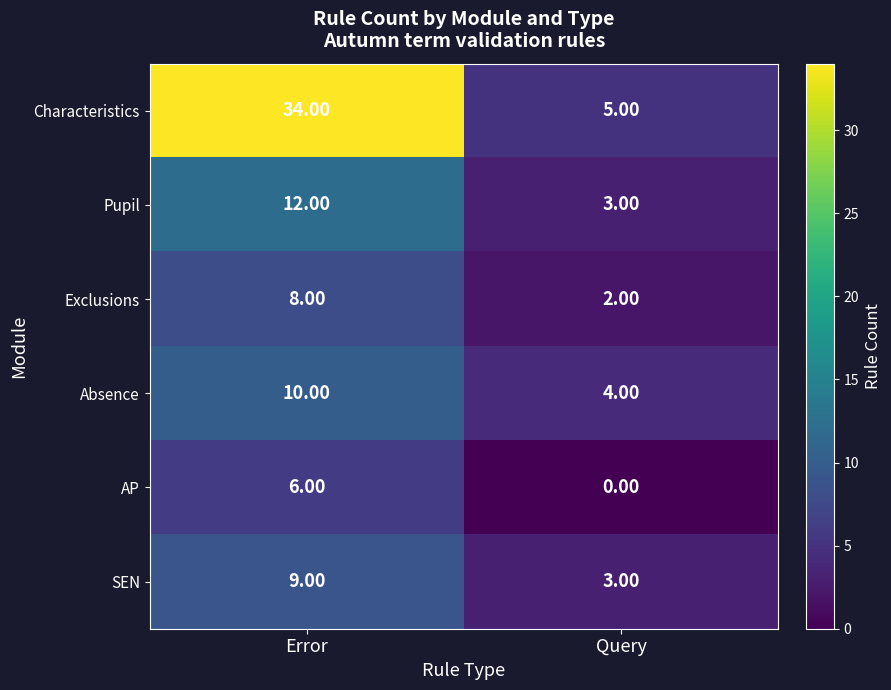

What is the sum of the SEN values at Error and Query?

12